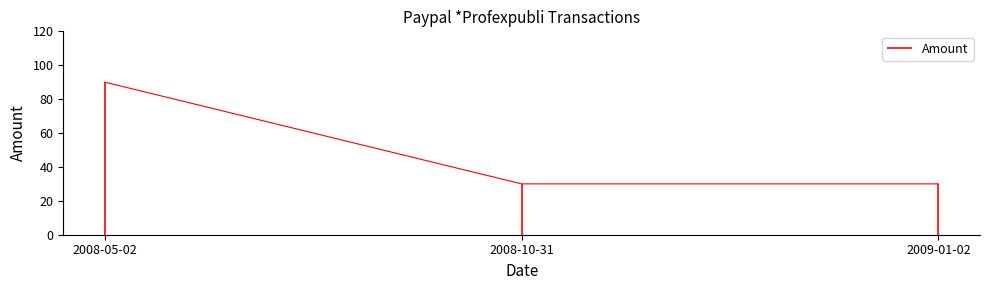

Rank the categories by value from lowest to highest.

2008-10-31, 2009-01-02, 2008-05-02